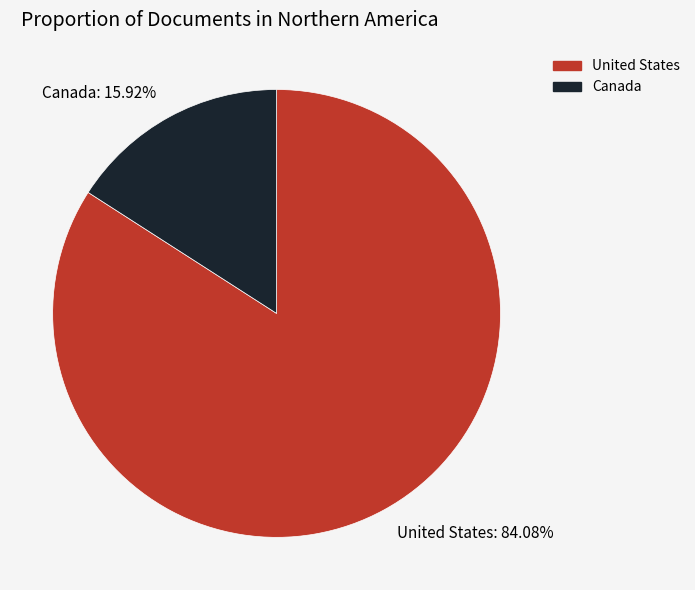

Between Canada and United States, which is larger?

United States